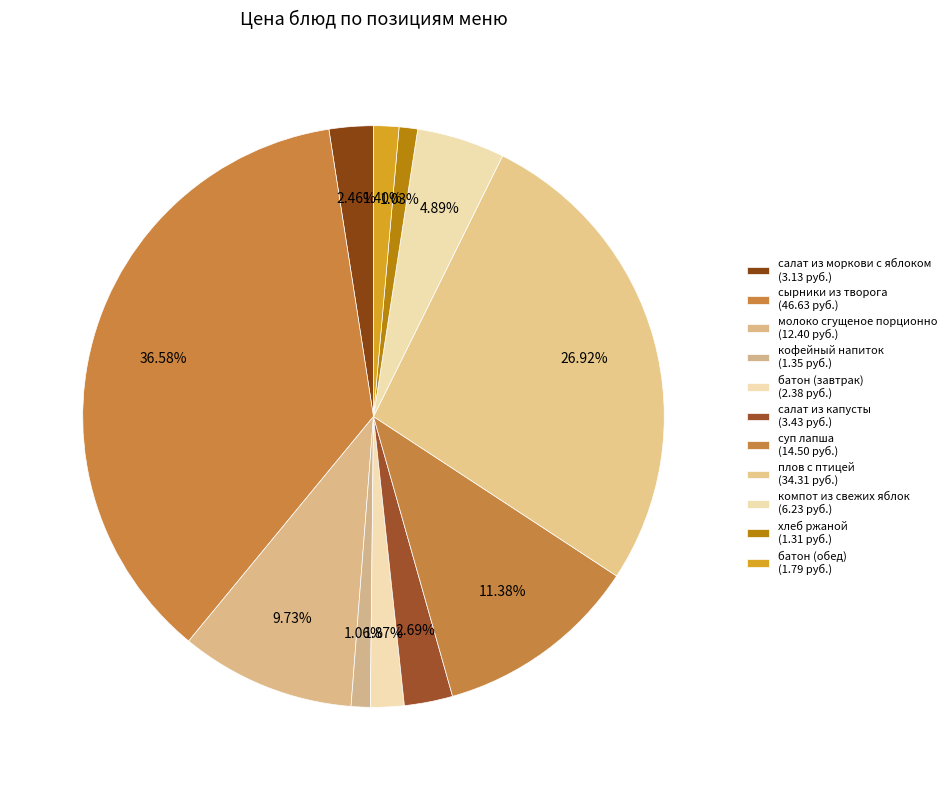

How many segments does this pie chart have?

11